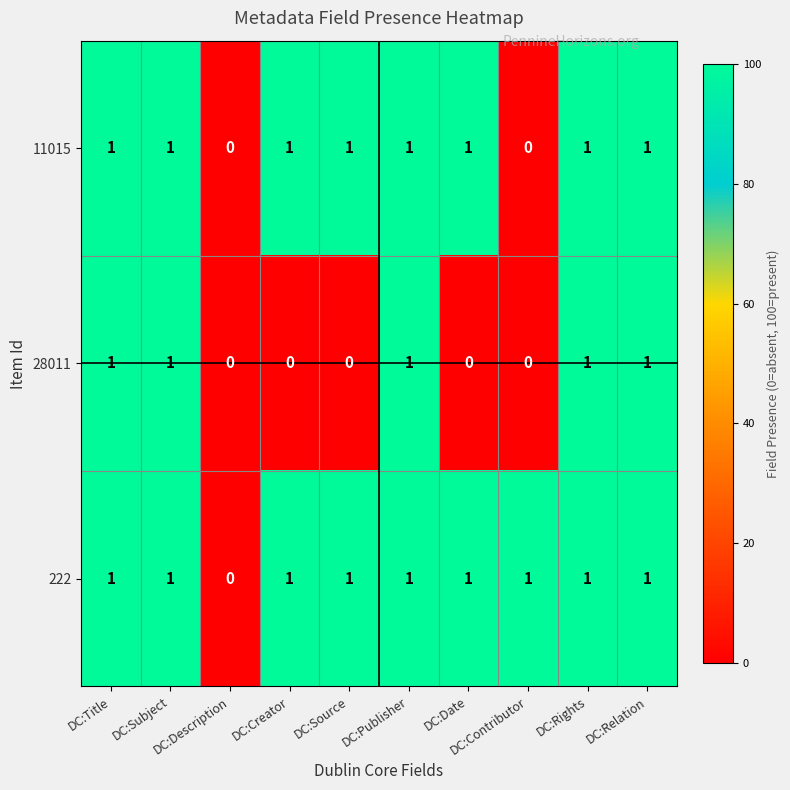

Which series has the largest total across all categories?

222